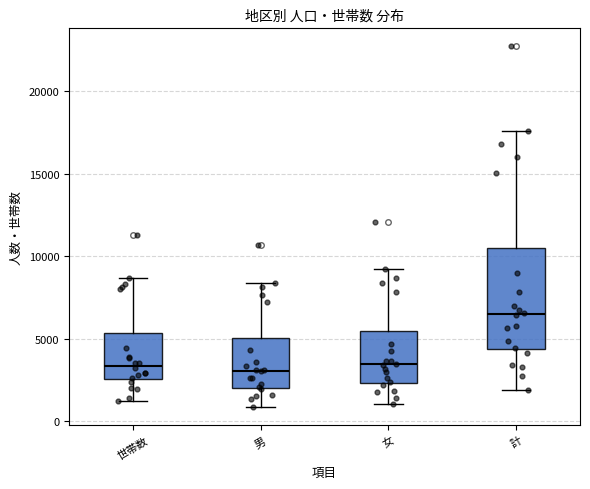

Which box is the tallest, from its lower edge to its upper edge?

計